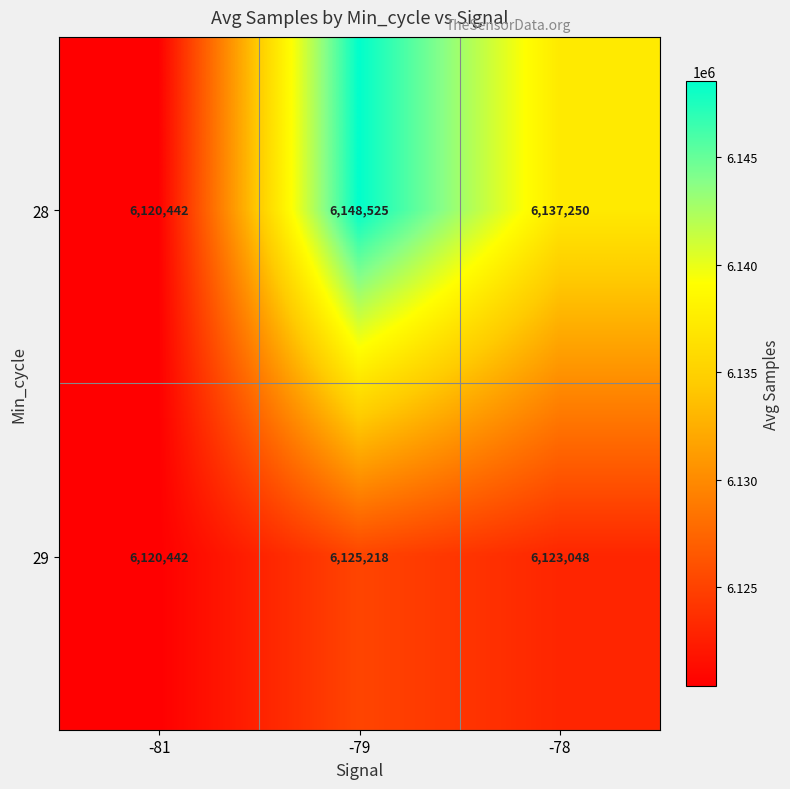

At how many categories does at least one series exceed 6142435?

1